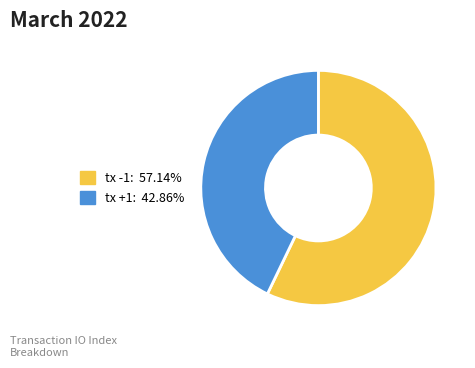

Is there a majority slice in this chart?

Yes